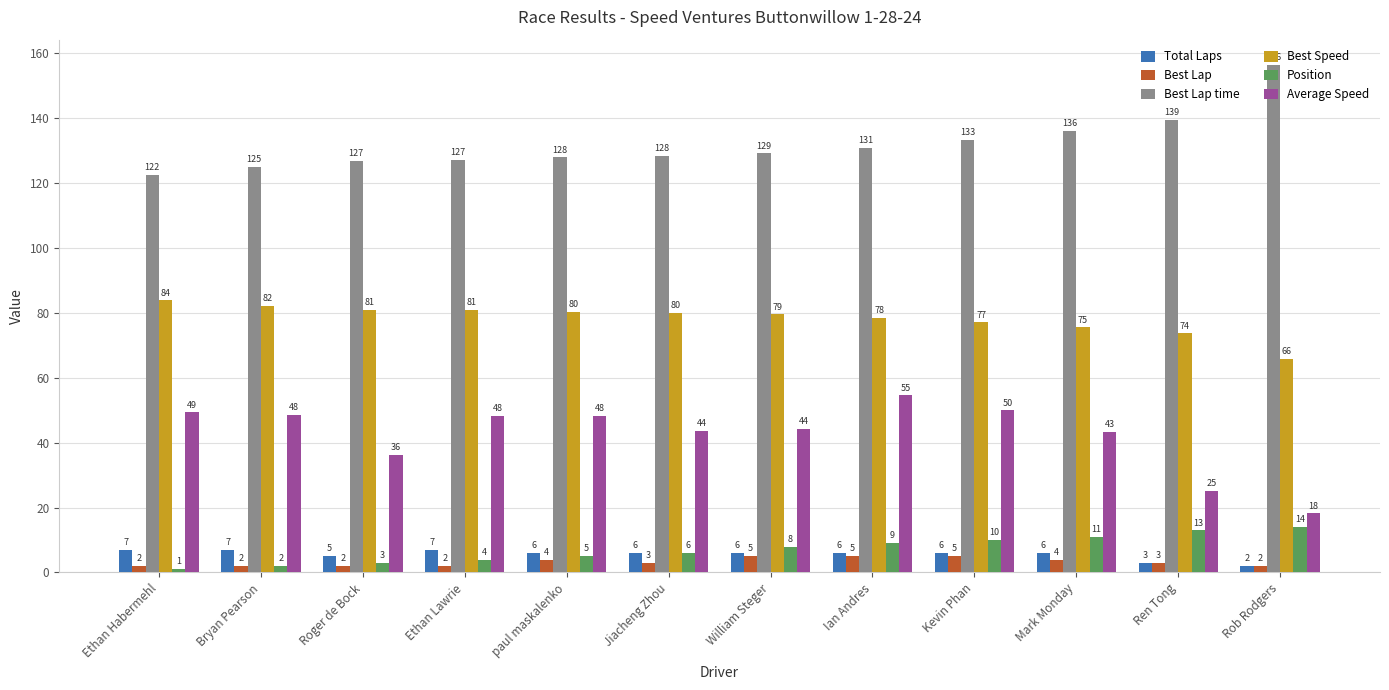

Where is Best Lap time nearest to the value 139?

Ren Tong